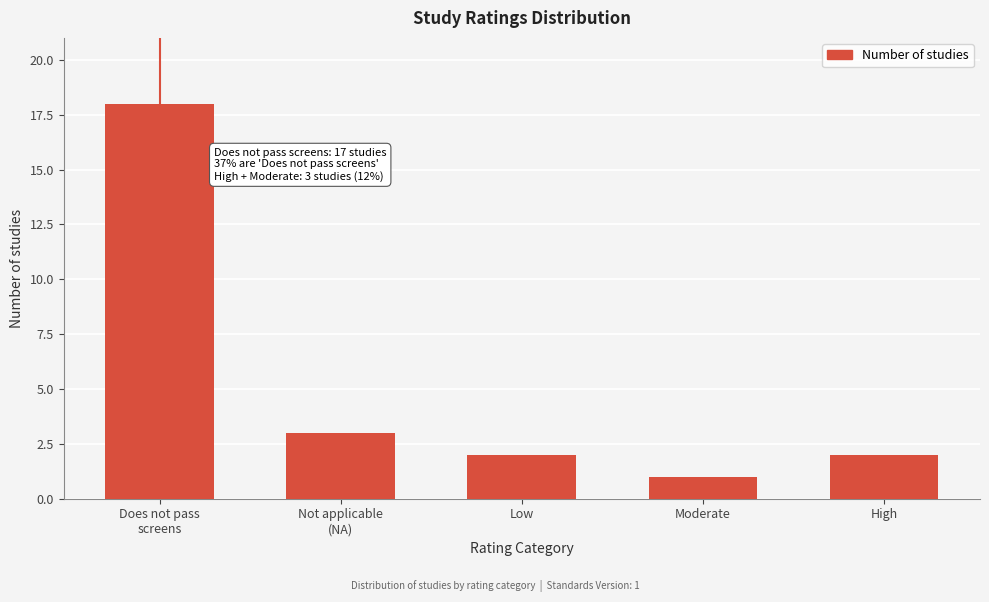

Reading left to right, extract all data points from this chart.

18	3	2	1	2